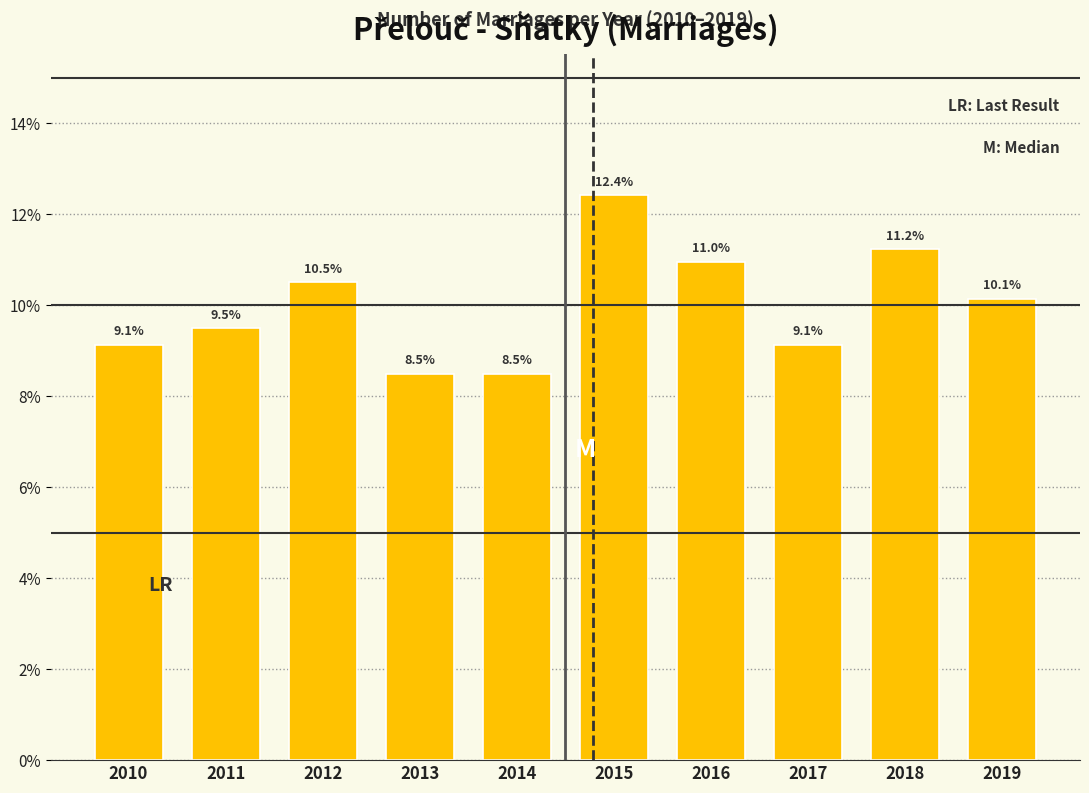

Reading left to right, extract all data points from this chart.

2010=9.1	2011=9.5	2012=10.5	2013=8.5	2014=8.5	2015=12.4	2016=11.0	2017=9.1	2018=11.2	2019=10.1